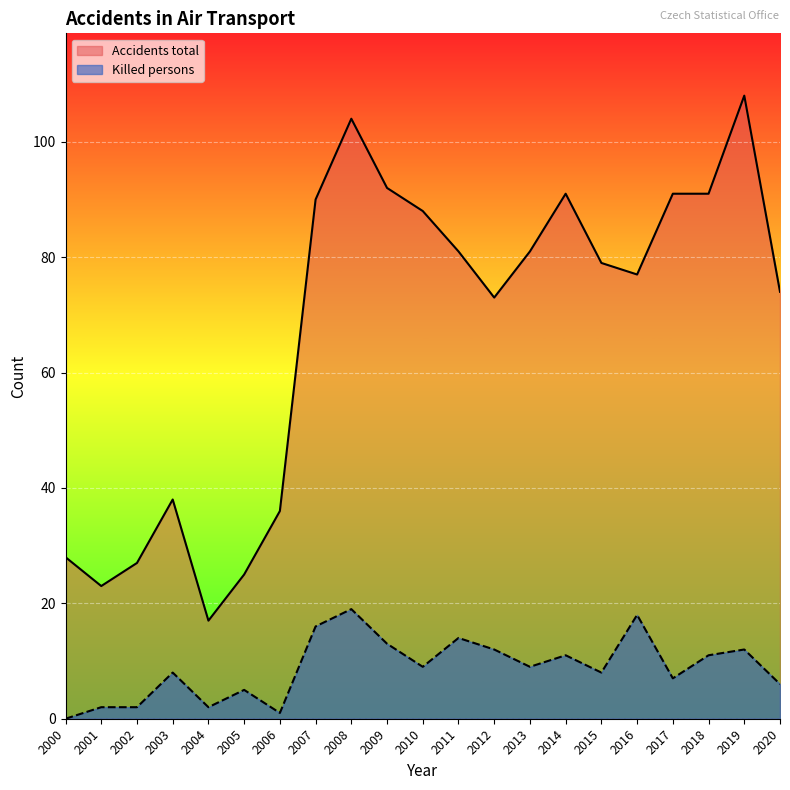

Does the chart display data point markers on the line(s)?

No